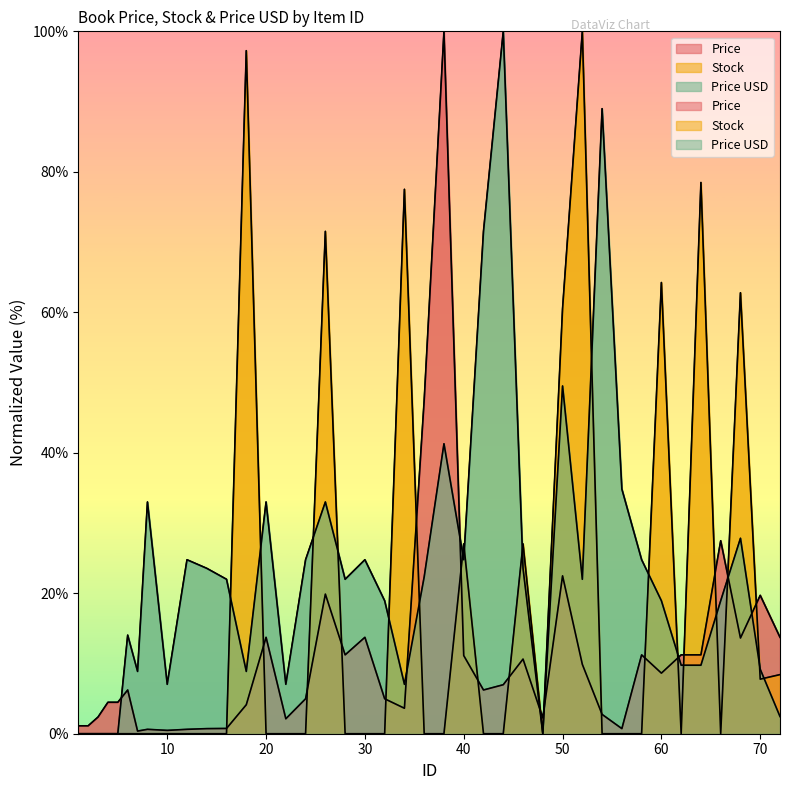

Reading left to right, extract all data points from this chart.

Price: 1.1	1.1	2.4	4.5	4.5	6.2	0.4	0.6	0.5	0.6	0.7	0.8	4.1	13.7	2.1	5.0	19.9	11.2	13.7	5.0	3.6	47.5	100.0	11.1	6.2	7.0	10.6	2.2	22.5	9.9	2.8	0.7	11.2	8.6	11.2	11.2	27.5	13.6	19.7	13.7
Stock: 0.0	0.0	0.0	0.0	0.0	0.0	0.0	0.0	0.0	0.0	0.0	0.0	97.2	0.0	0.0	0.0	71.5	0.0	0.0	0.0	77.5	0.0	0.0	27.0	0.0	0.0	27.0	0.0	60.5	100.0	0.0	0.0	0.0	64.2	0.0	78.5	0.0	62.8	7.8	8.4
Price USD: 0.0	0.0	0.0	0.0	0.0	14.0	8.9	33.0	7.0	24.8	23.5	22.0	8.9	33.0	7.0	24.8	33.0	22.0	24.8	18.9	7.0	22.3	41.3	24.8	71.5	100.0	23.5	0.0	49.5	22.0	89.0	34.8	24.8	18.9	9.8	9.8	18.9	27.8	9.2	2.4